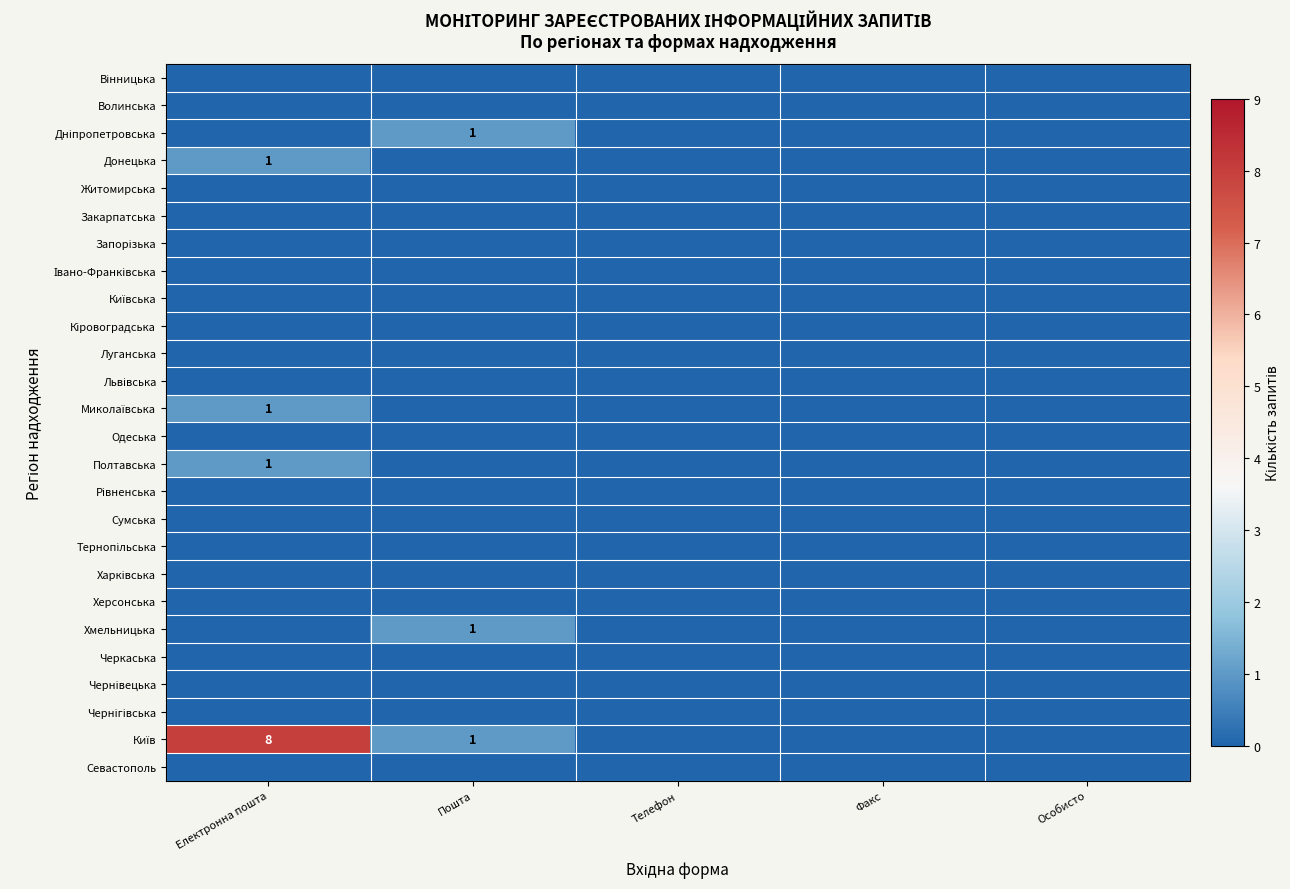

What is the maximum value shown in the chart?

8